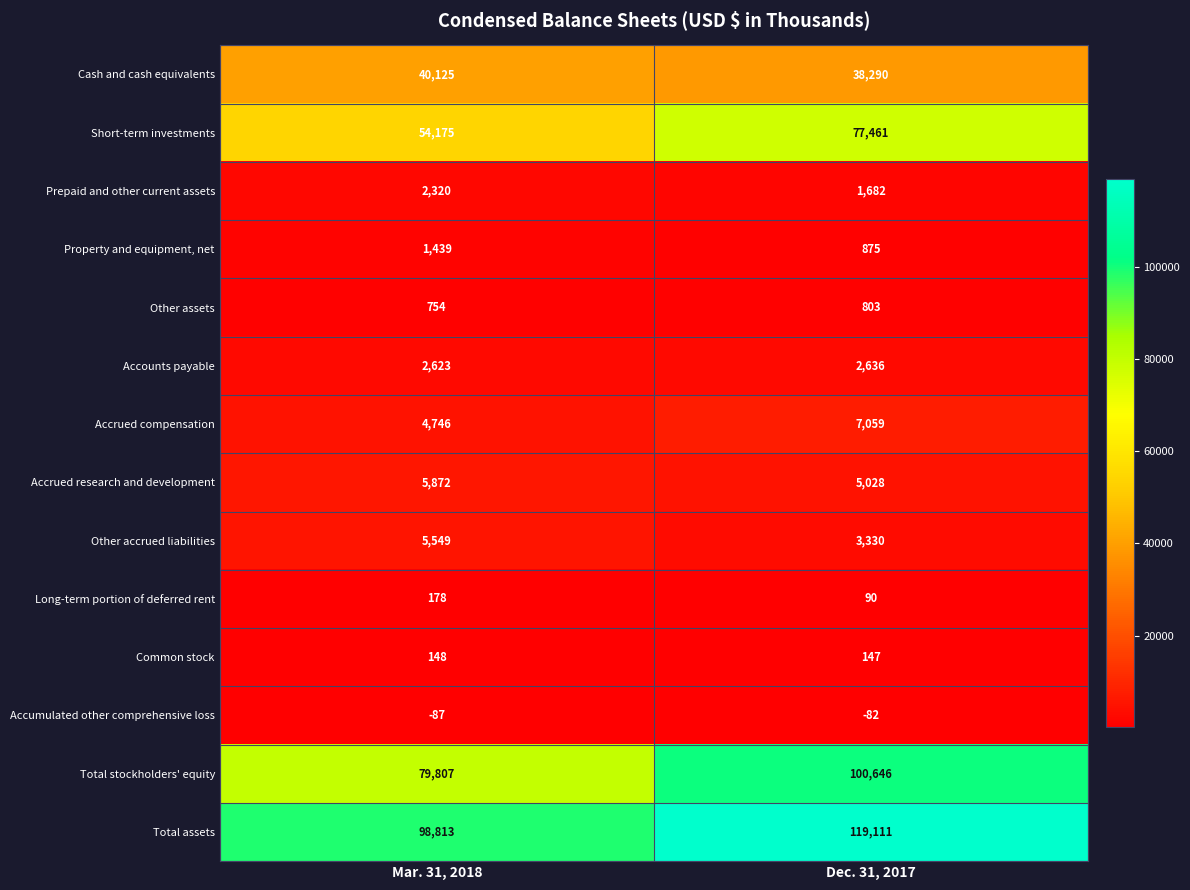

How many series are shown in this chart?

14